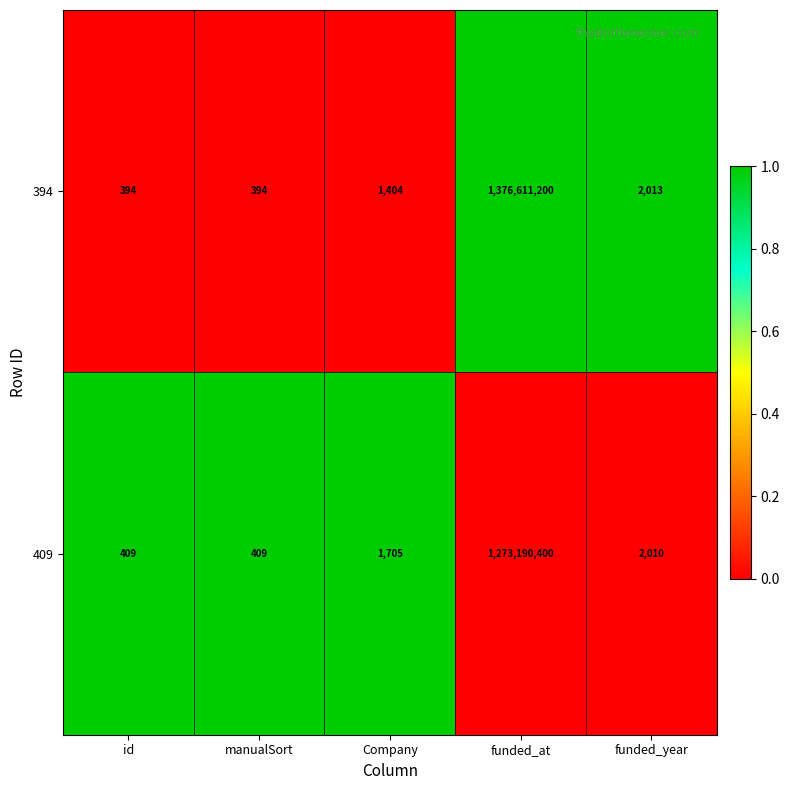

Reading right to left, extract all data points from this chart.

394: 2013	1376611200	1404	394	394
409: 2010	1273190400	1705	409	409